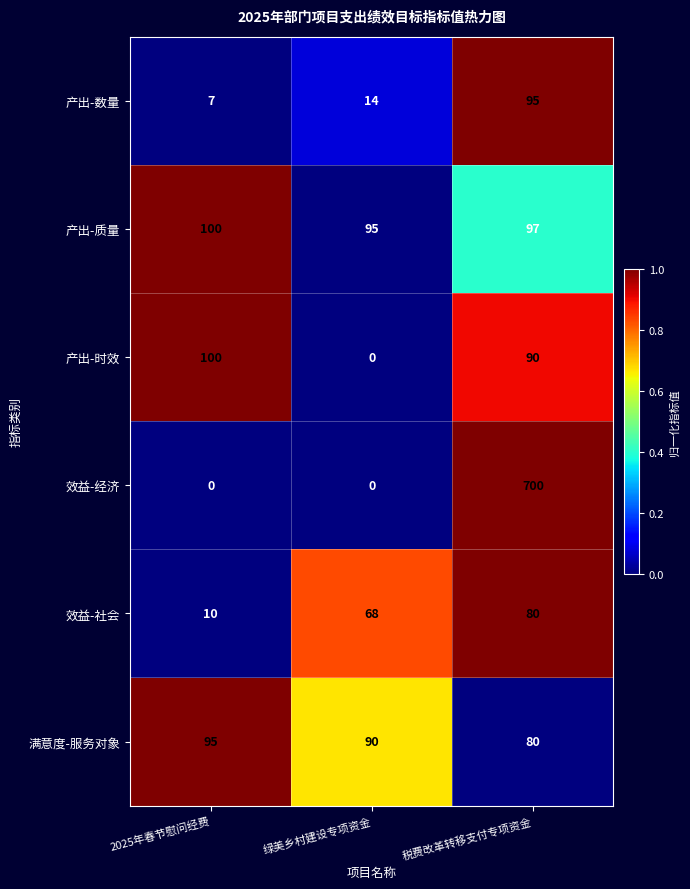

How many data points in 产出-数量 are less than 14?

1